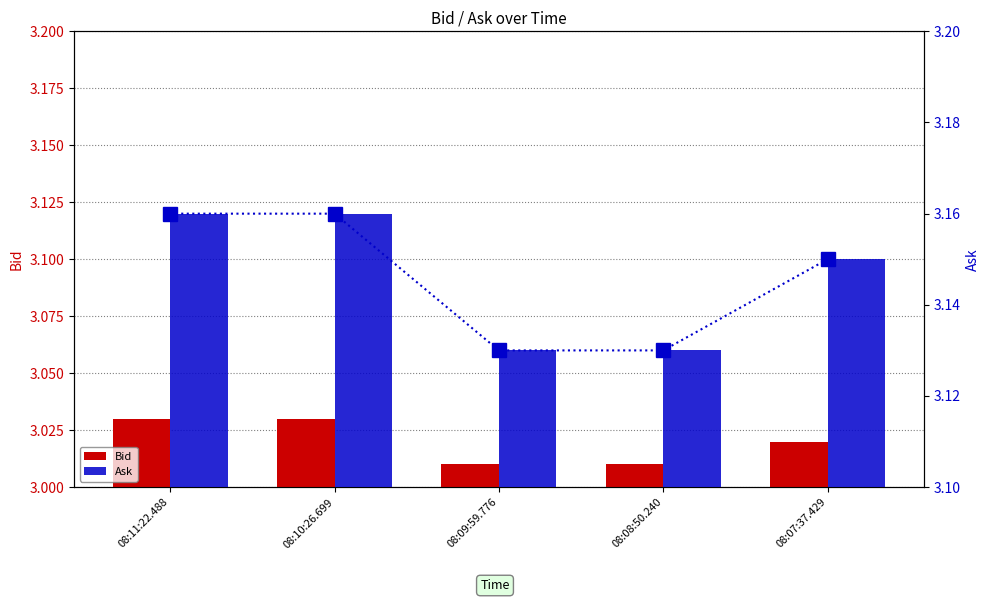

List the series in order of their peak value, lowest first.

Bid, Ask